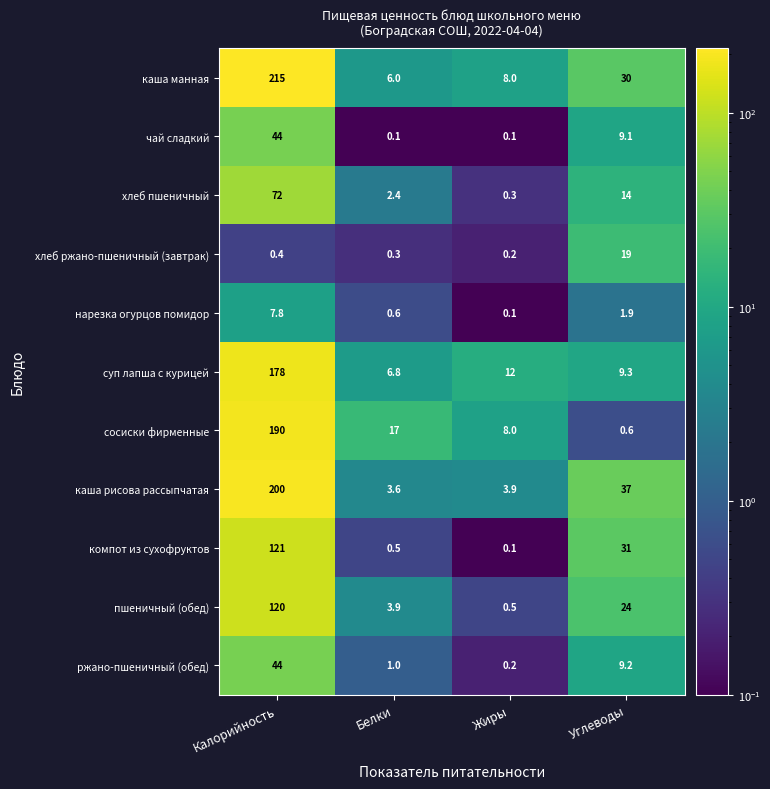

Which series changed the most between Белки and Жиры?

сосиски фирменные